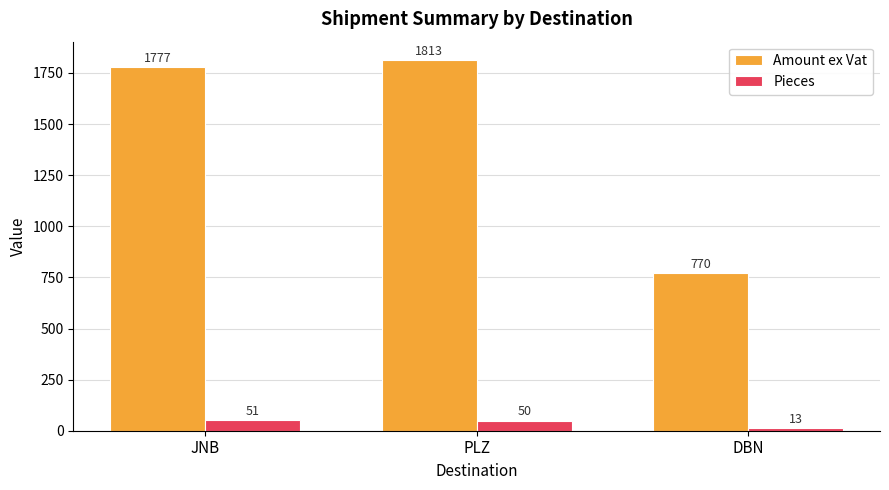

How many data points in Pieces are less than 50?

1